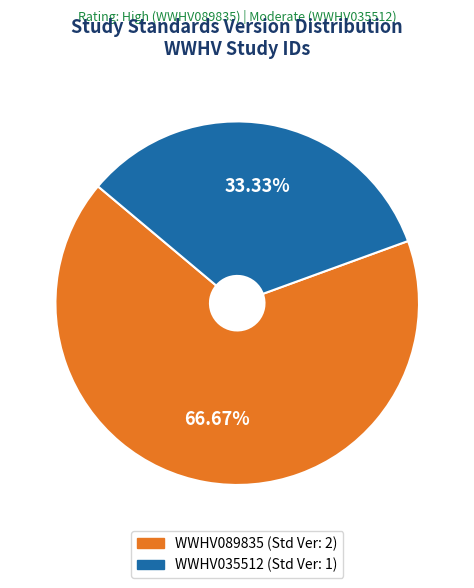

To the nearest percent, what is the difference between the largest and smallest slice percentages?

33%